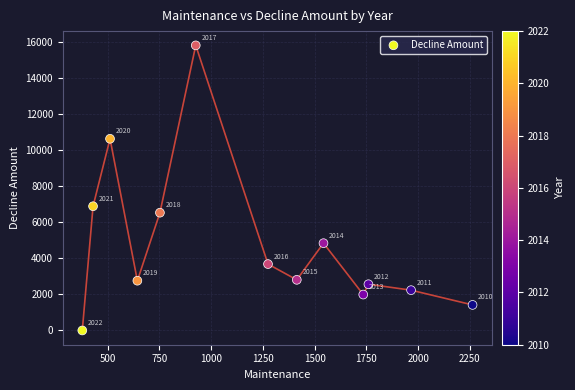

What is the range of X values (max minus min)?

1885